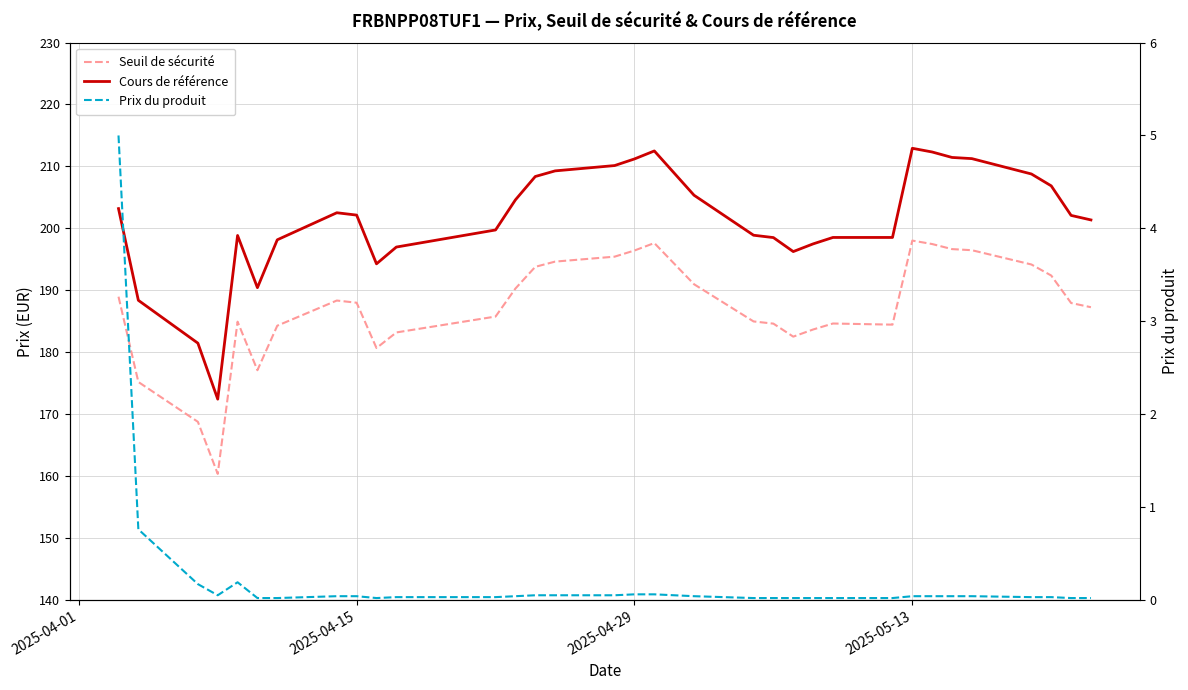

The Cours de référence series shows 97.7 at 29. True or false?

False